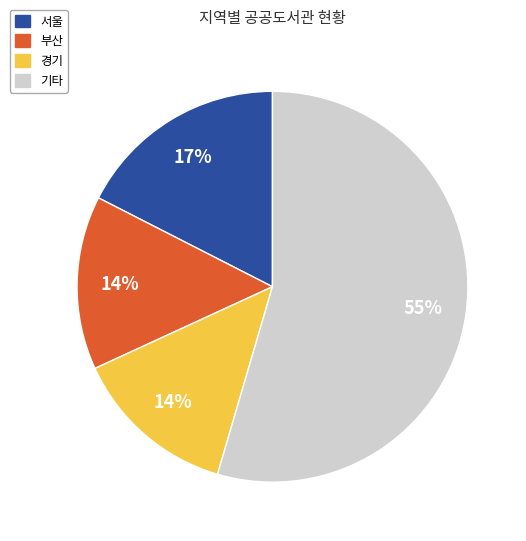

How many segments does this pie chart have?

4